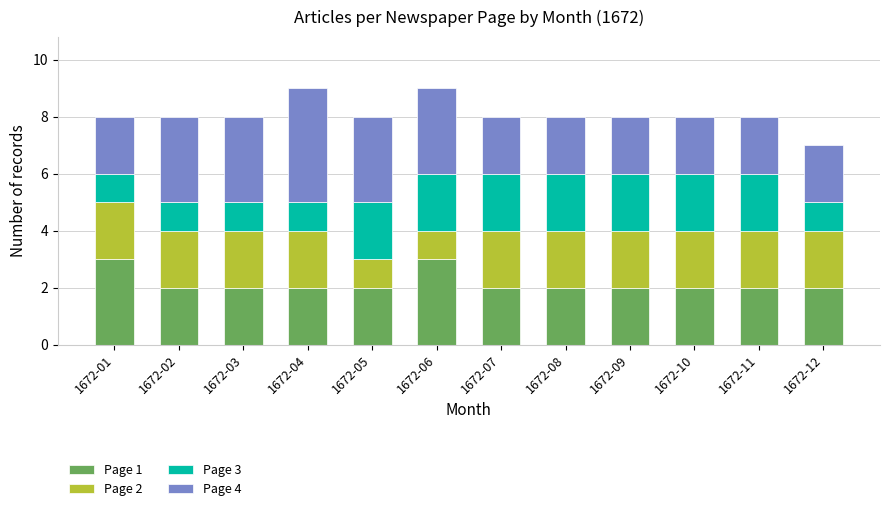

What is the total value across all series at 1672-01?

8